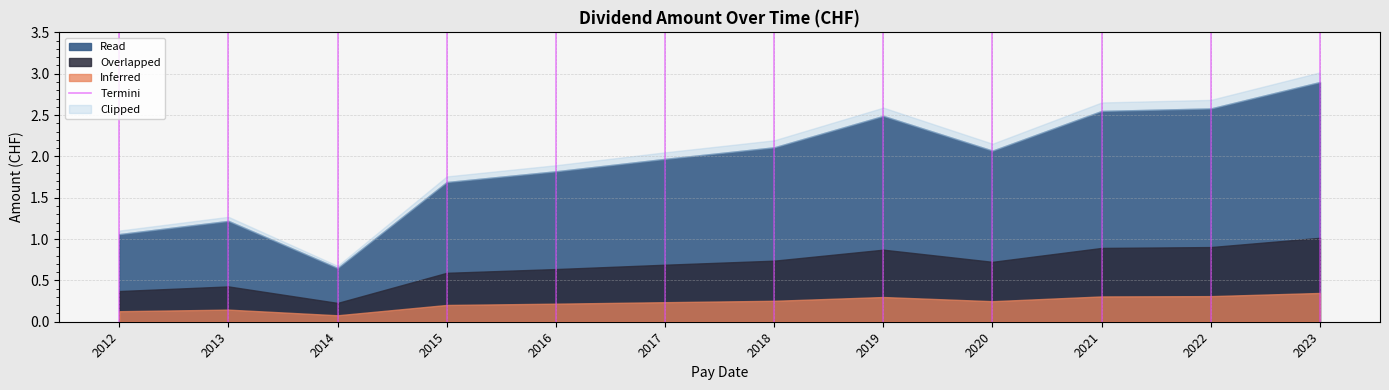

How many values are between 0 and 1?

2